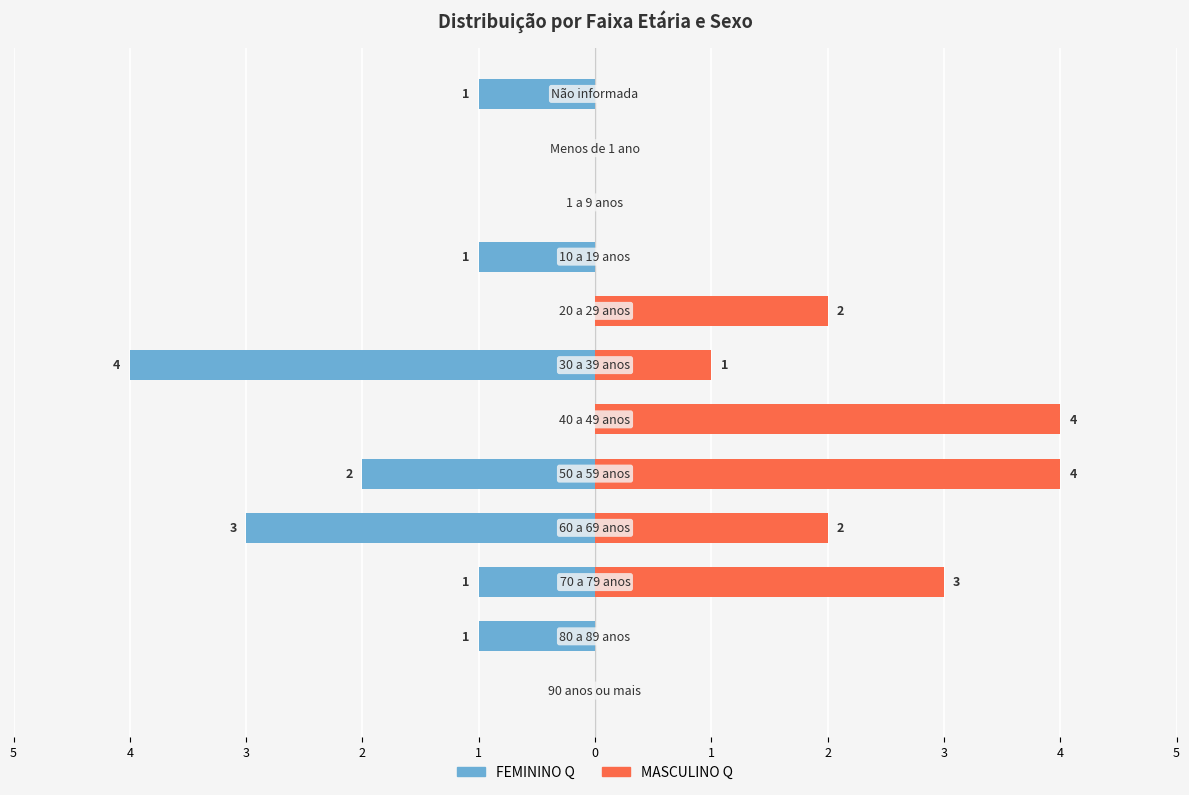

Which has a higher value, 11 or 3?

11